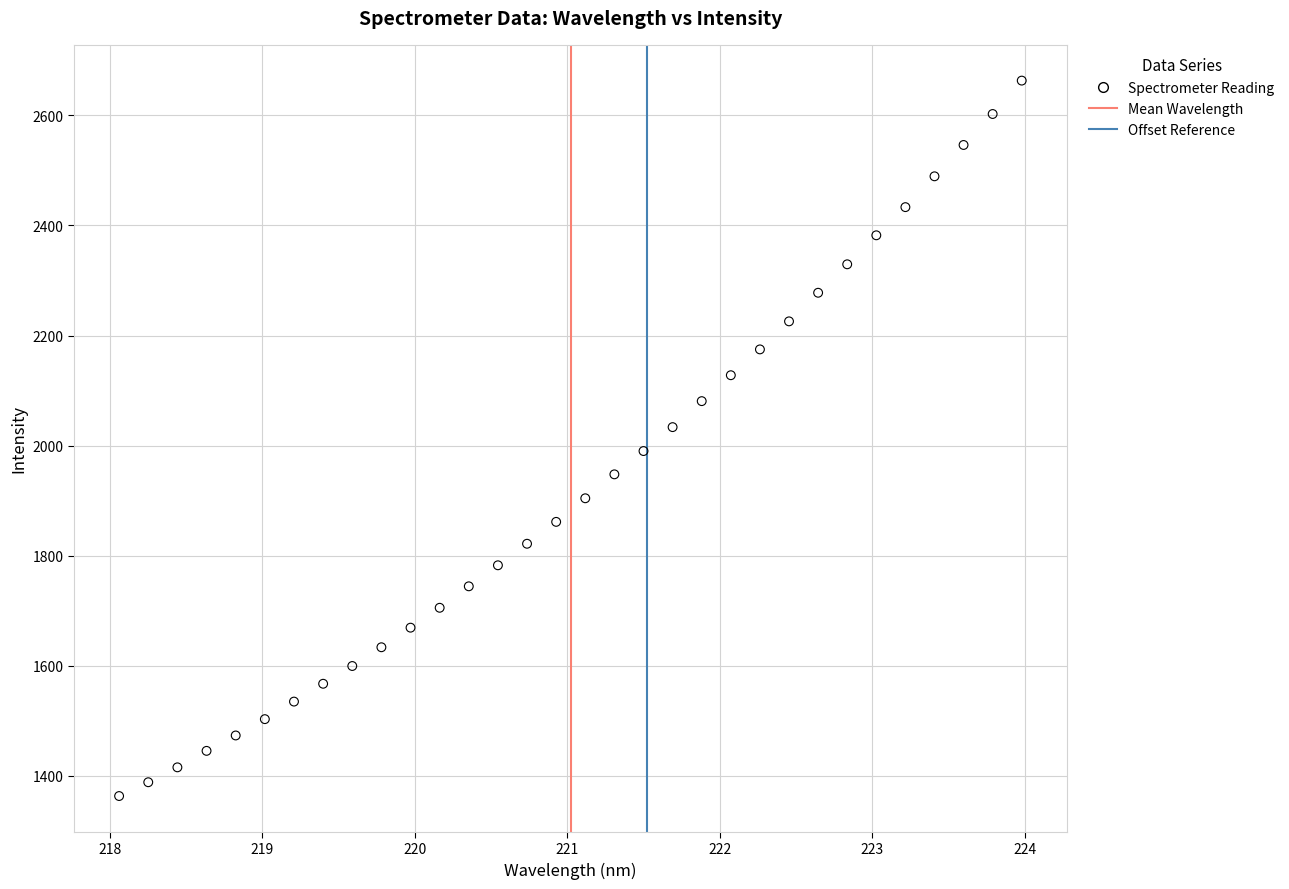

What is the range of Y values (max minus min)?

1299.8